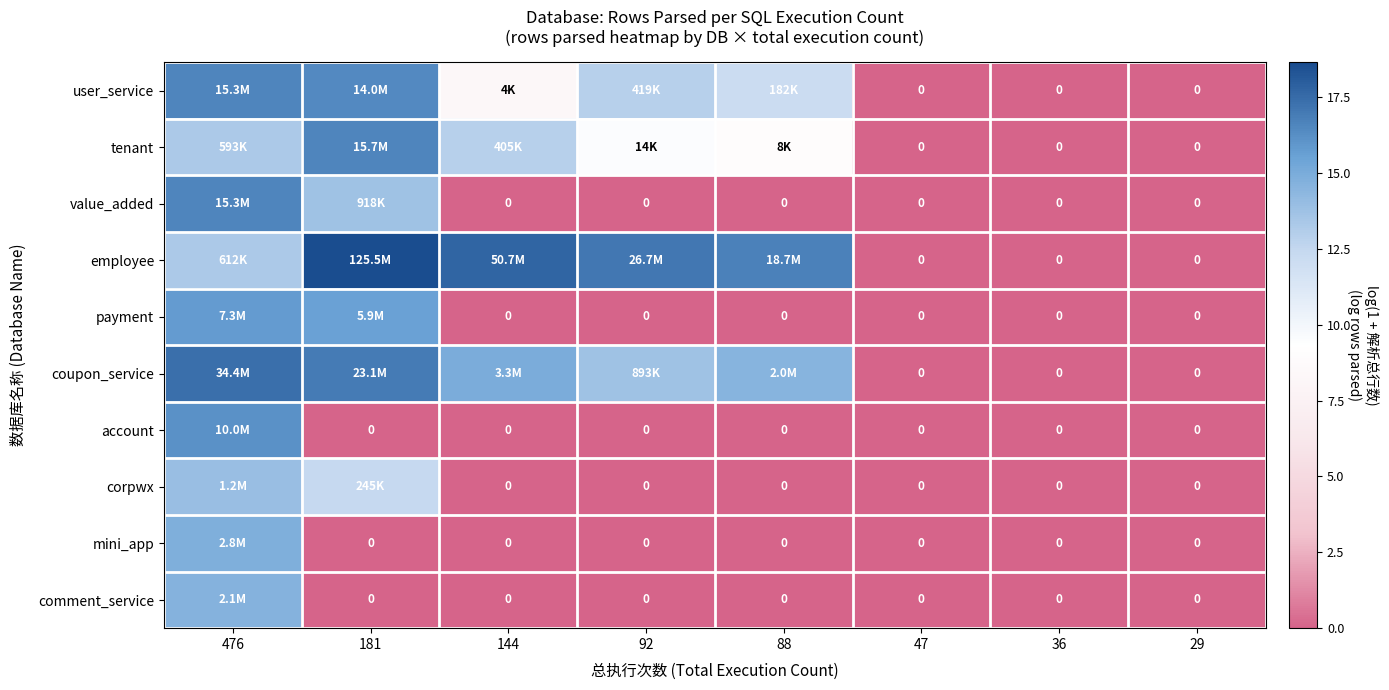

Which category has the lowest value across all series?

47